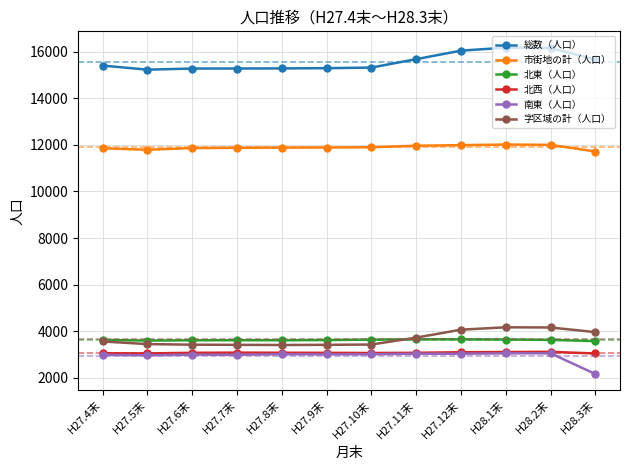

At how many categories does at least one series exceed 14776?

12